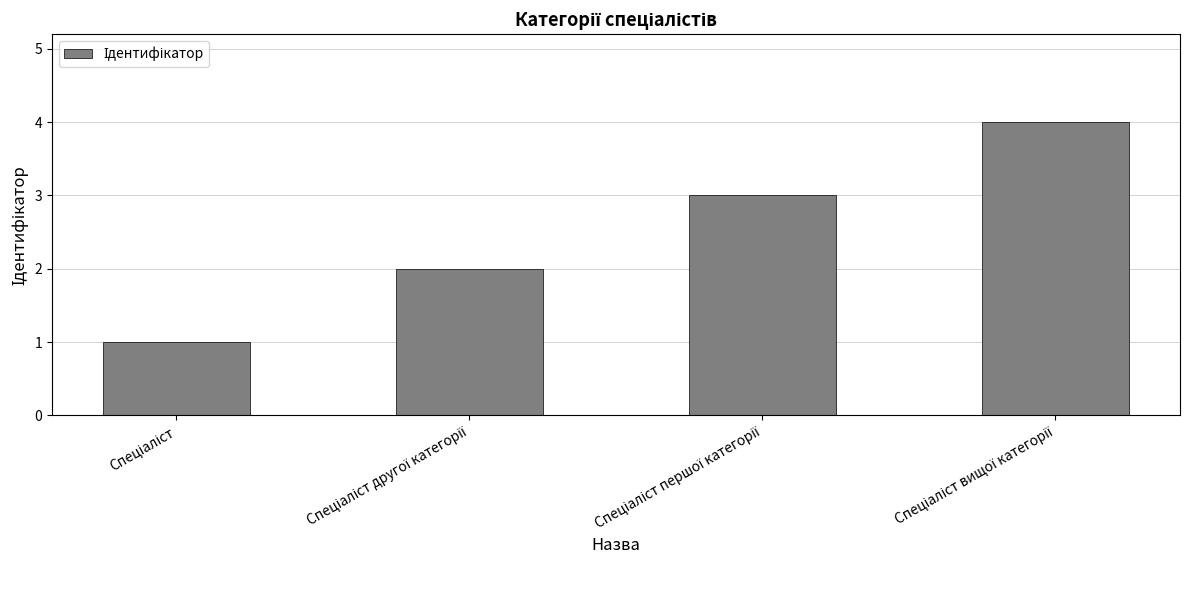

What is the difference between the maximum and second lowest values?

2